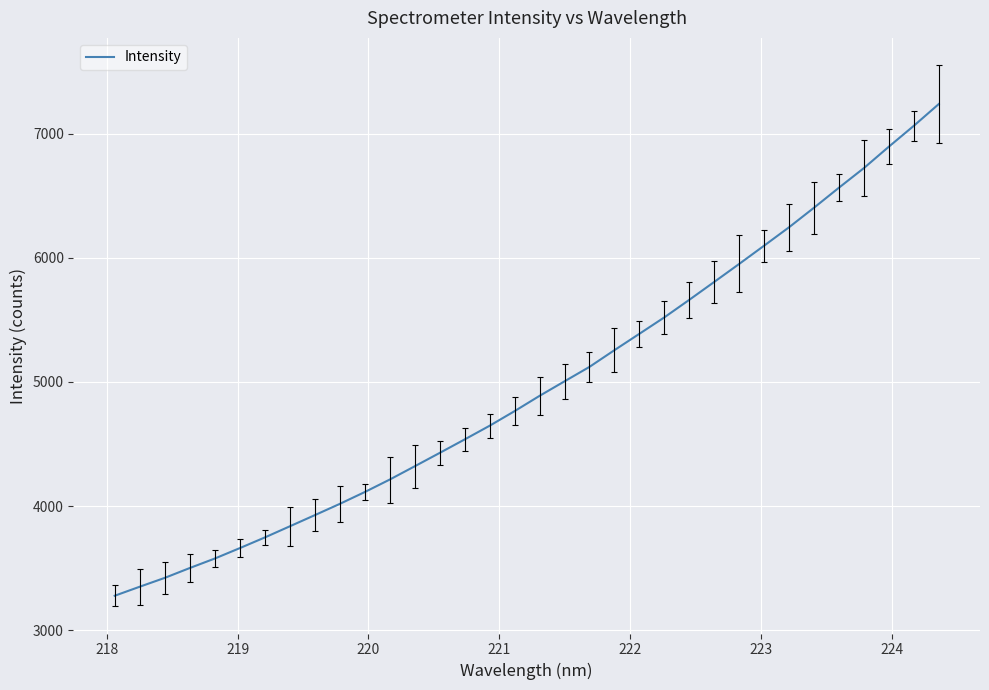

What is the greatest value displayed?

7238.5